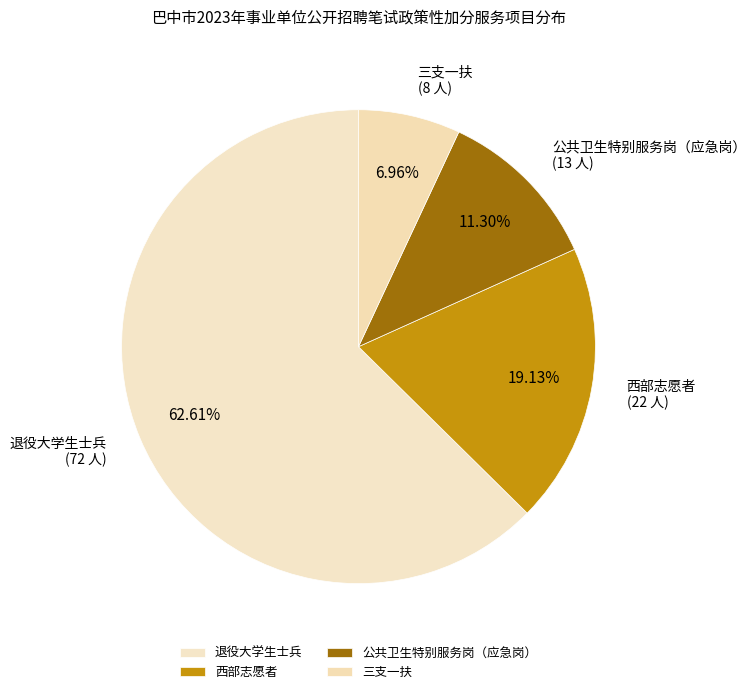

Which category has the smallest portion of the pie?

三支一扶